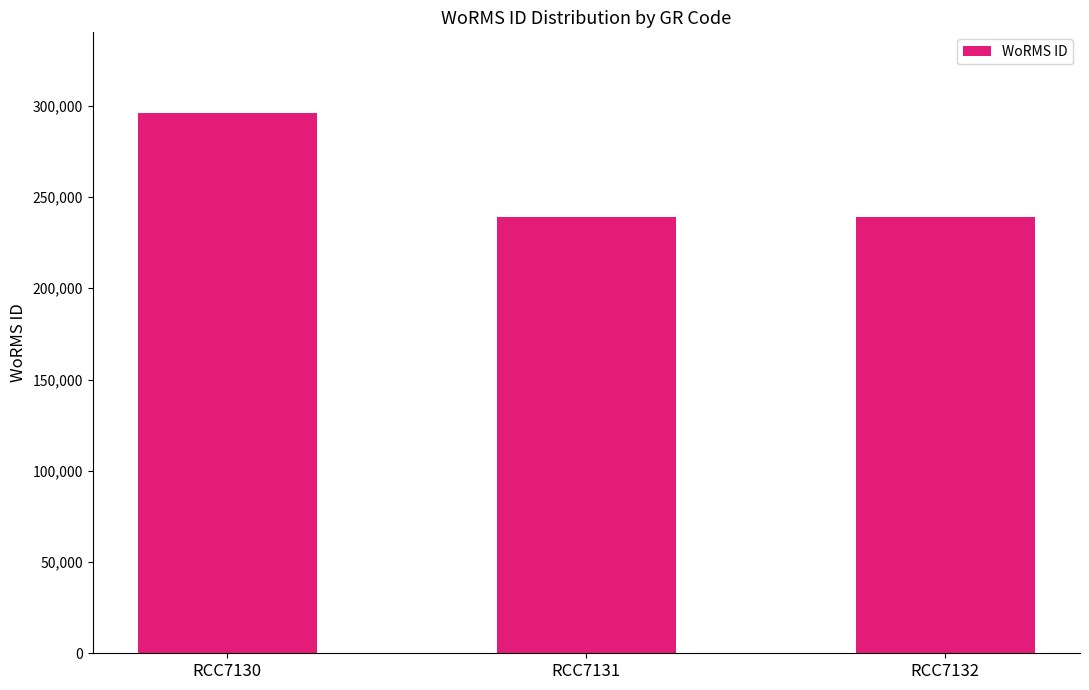

What is the value of the 2nd bar from the left?

239201